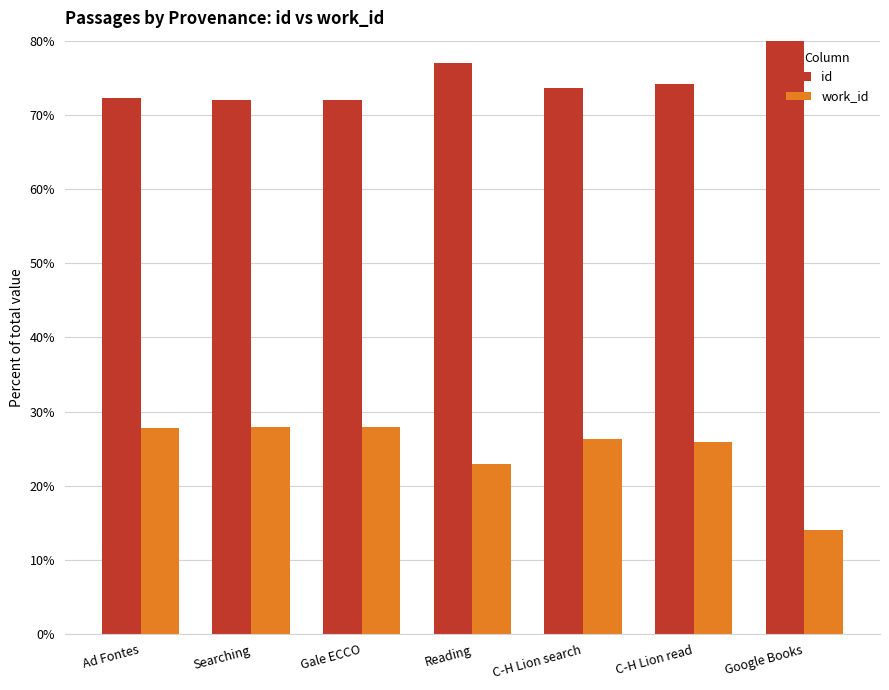

Is it true that work_id equals 23.0 at Reading?

True